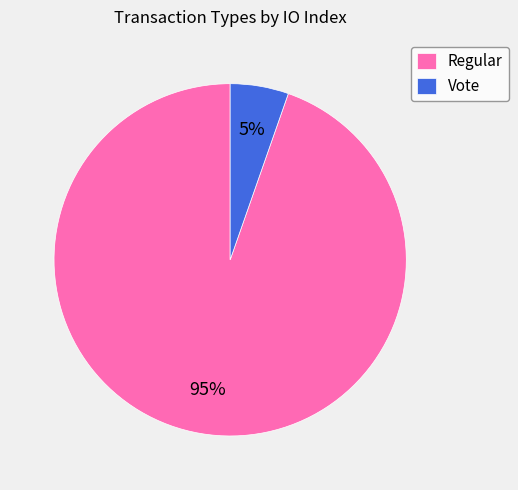

Do Vote and Regular together represent more than half of the pie?

Yes